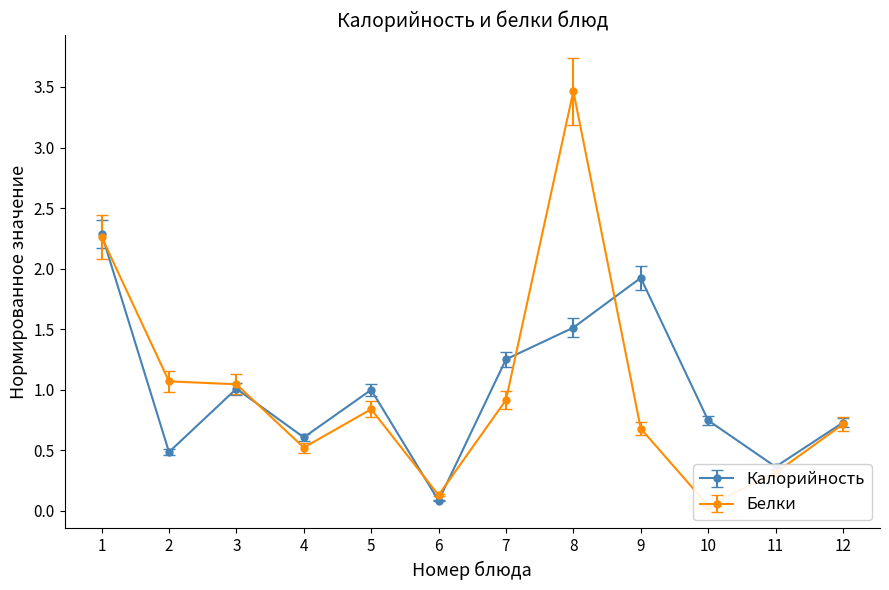

True or false: Калорийность has more than 2 interior local peaks.

True